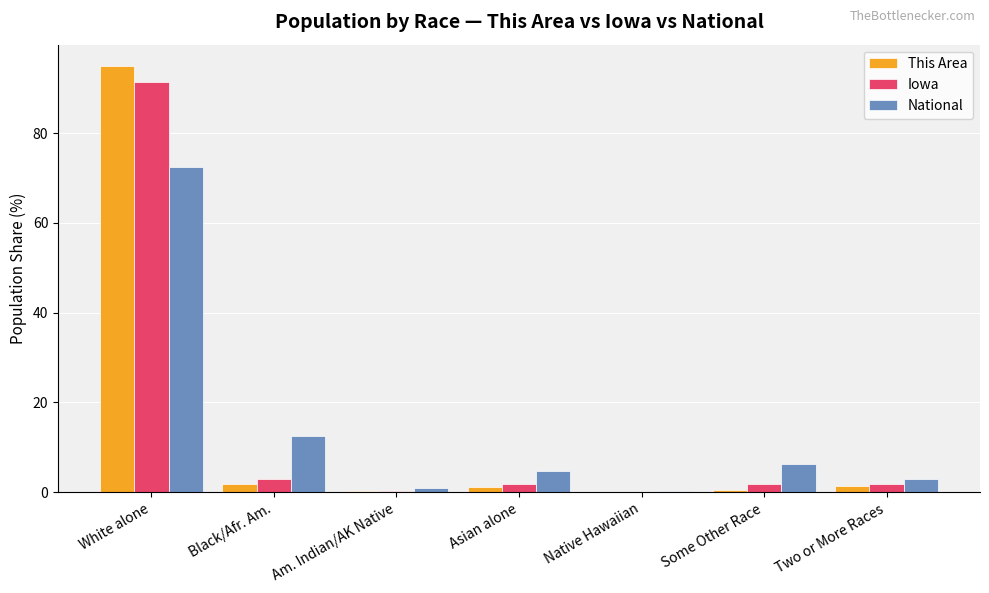

Read the Iowa value at Black/Afr. Am..

2.9